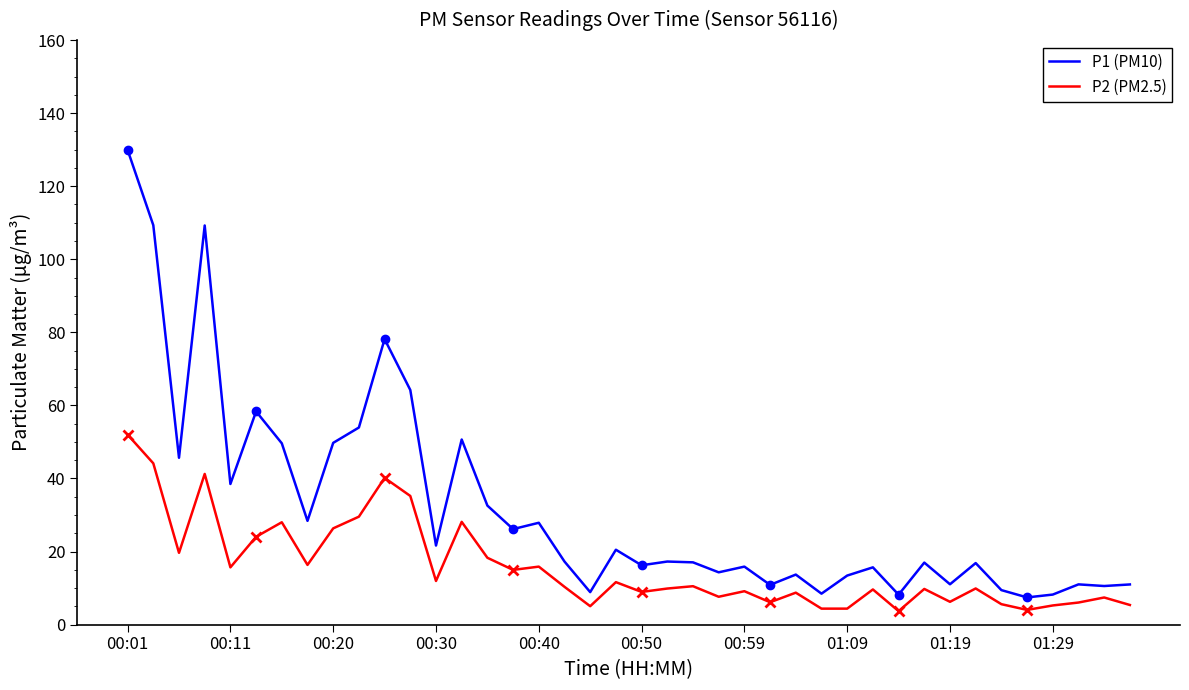

What is the value of the P2 (PM2.5) point at the 9th from the left?

26.4